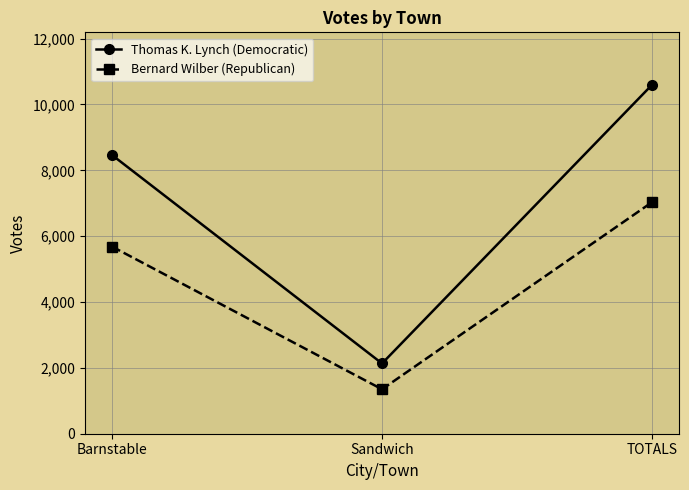

What is the average value of the Bernard Wilber (Republican) series?

4690